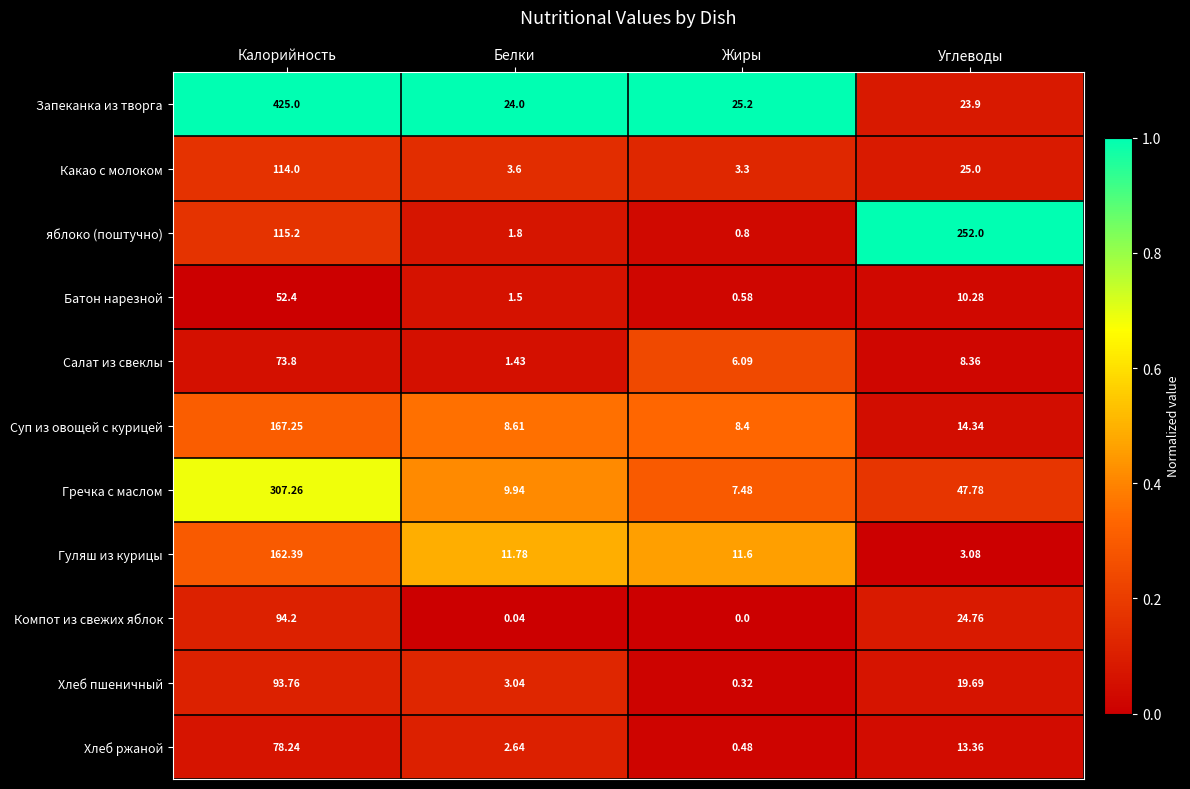

At which label does Гречка с маслом first exceed 47?

Калорийность